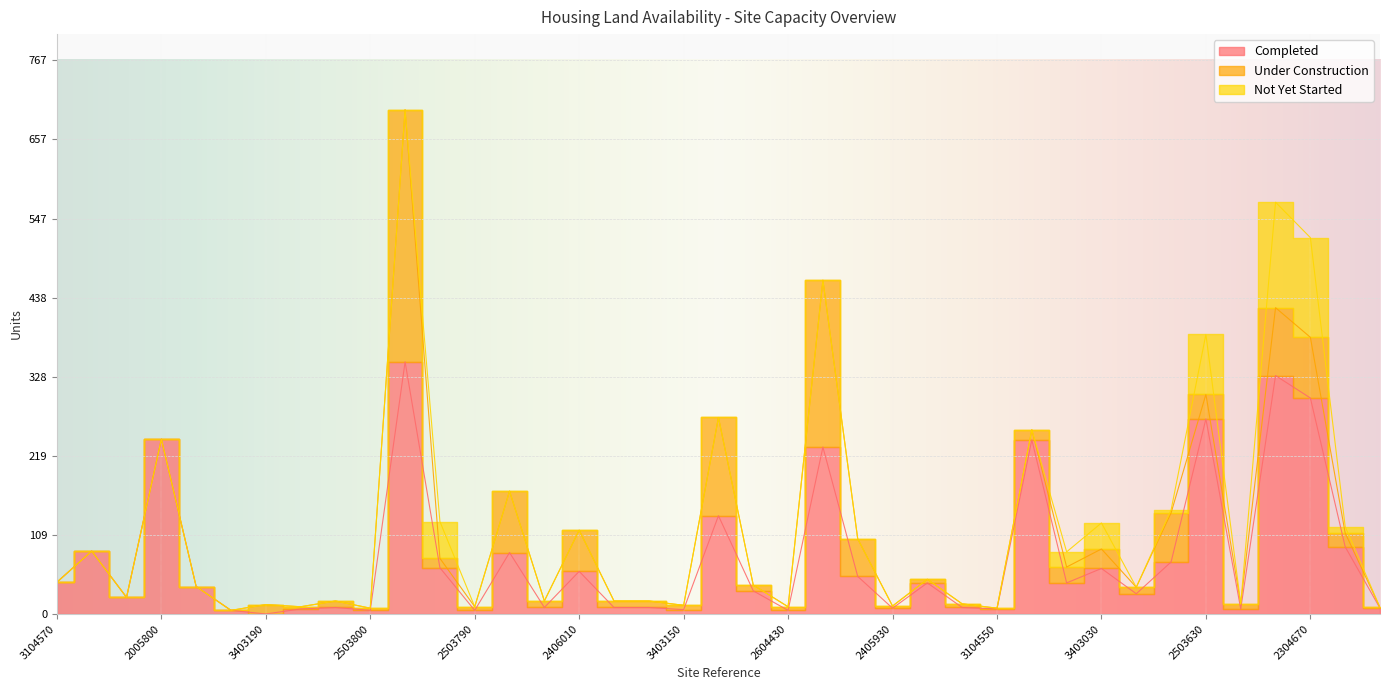

Reading left to right, transcribe all the data shown in this chart.

Completed: 44	87	23	242	38	5	0	7	9	5	349	64	5	85	9	59	9	9	6	136	32	5	231	52	8	43	9	7	241	43	63	28	72	270	7	330	299	93	8
Under Construction: 0	0	0	0	0	0	13	3	9	3	349	13	5	85	9	57	9	9	6	136	8	5	231	52	3	5	5	1	14	22	27	9	68	34	7	94	84	19	1
Not Yet Started: 0	0	0	0	0	0	0	0	0	0	0	51	0	0	0	0	0	0	0	0	0	0	0	0	0	0	0	0	0	21	36	0	4	83	0	146	138	9	0